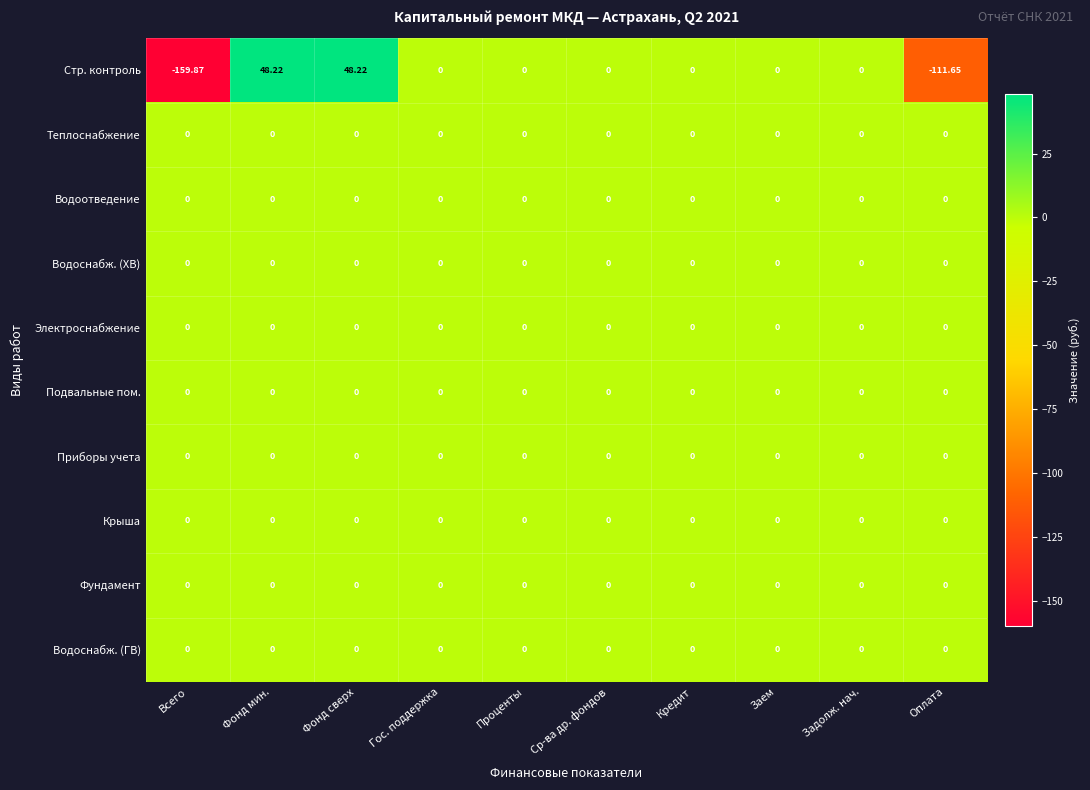

At which label does Стр. контроль first exceed 0?

Фонд мин.